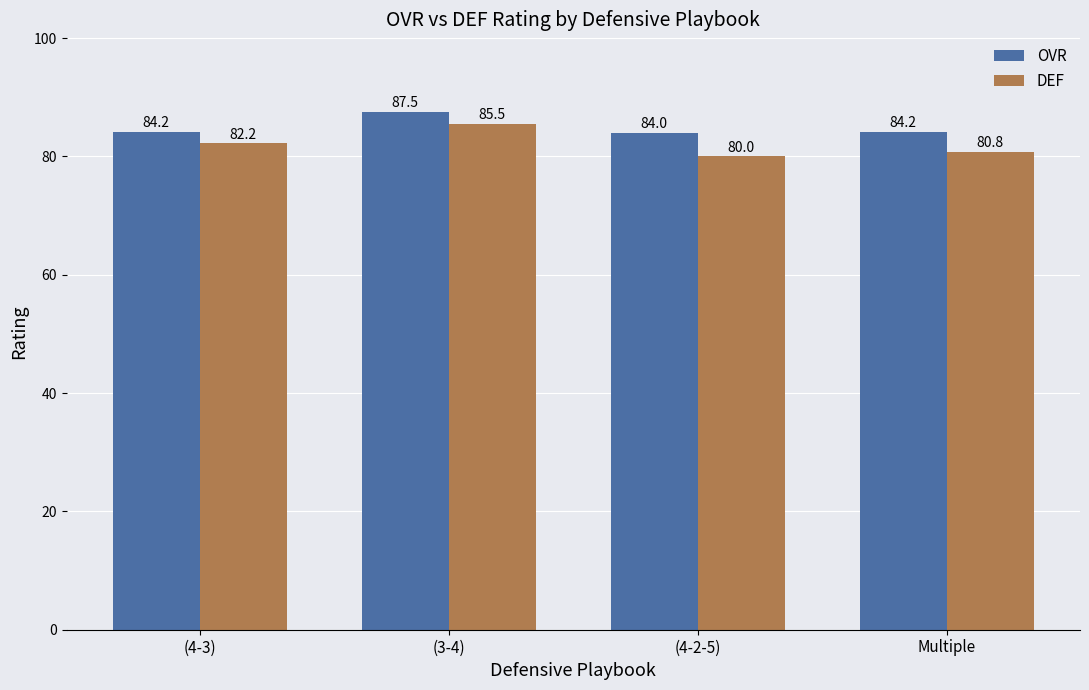

Count the number of categories in the chart.

4